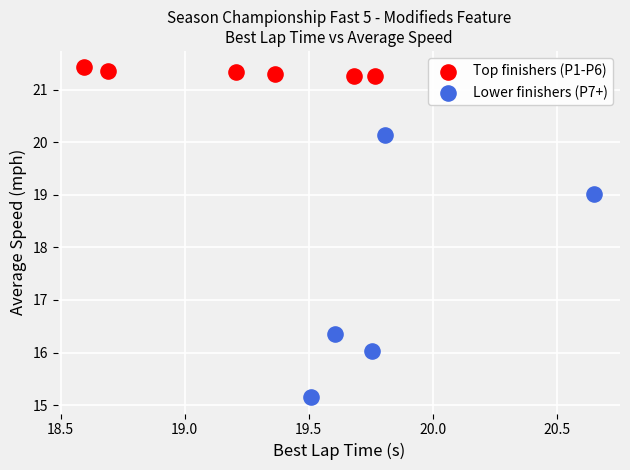

Which series contains the highest Y value?

Top finishers (P1-P6)